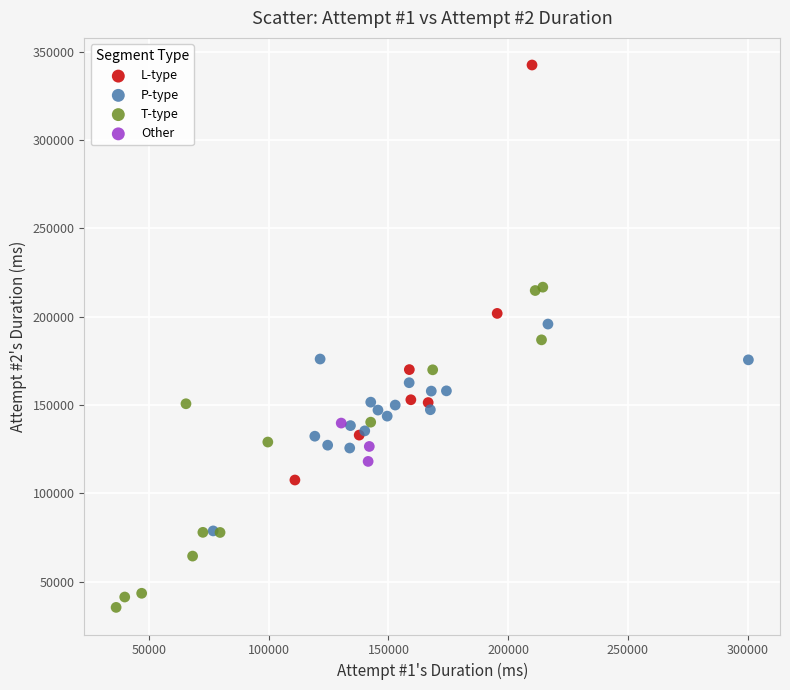

Which series contains the lowest Y value?

T-type